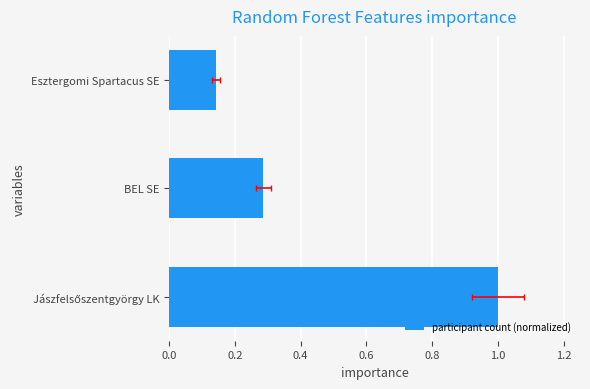

Does the chart contain stacked bars?

No